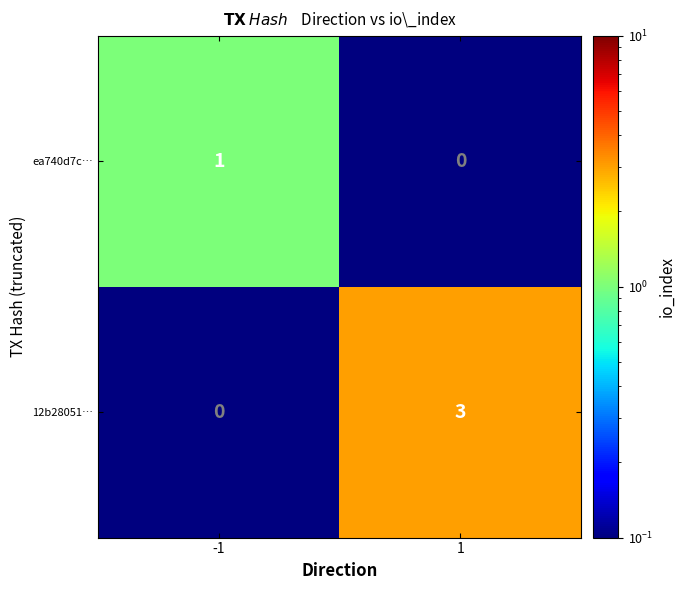

Reading left to right, what are all the values shown in this chart?

ea740d7c…: -1=1	1=0
12b28051…: -1=0	1=3